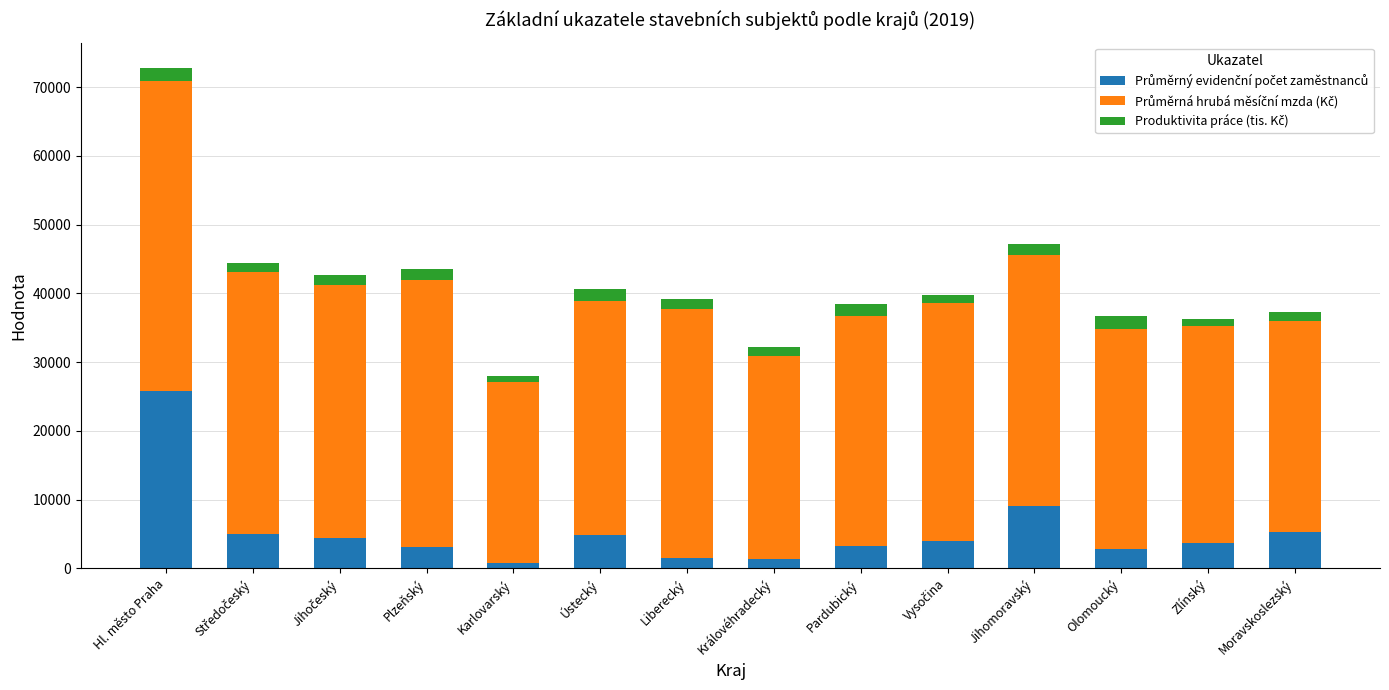

At which category is the sum across all series the highest?

Hl. město Praha